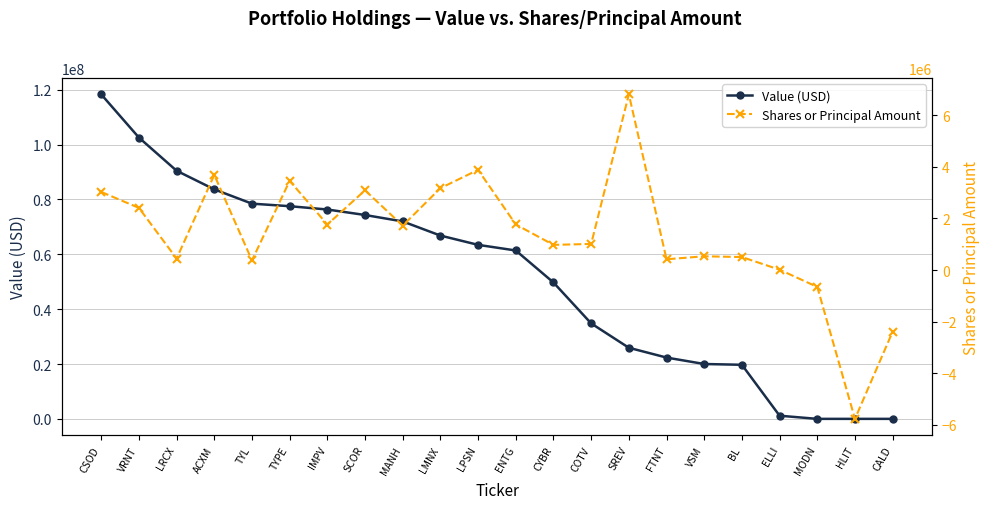

At which label does Shares or Principal Amount first exceed 1719040?

CSOD